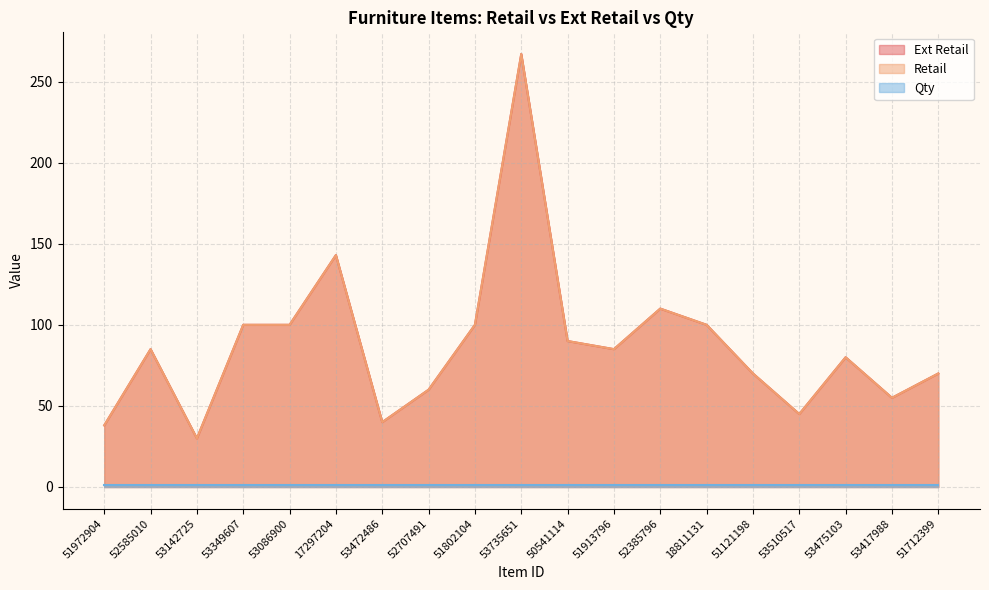

The value of Ext Retail at 50541114 is 90.0. True or false?

True